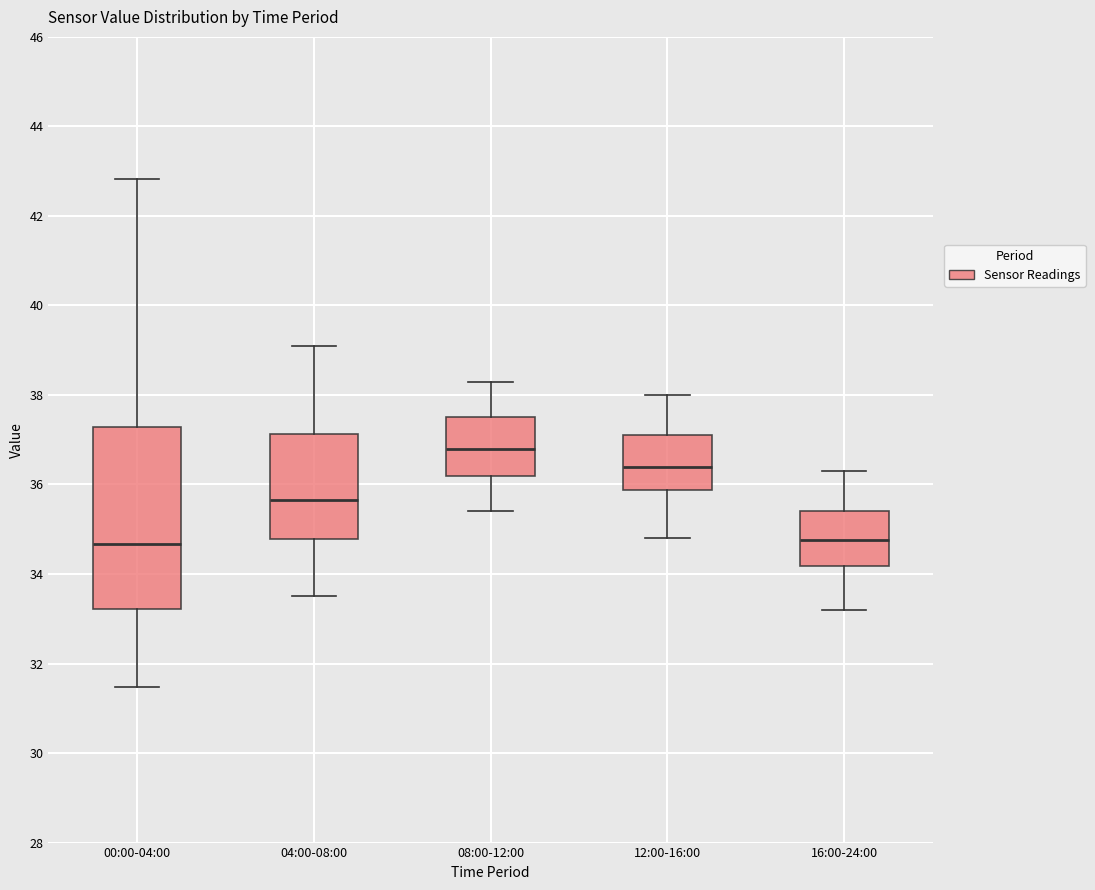

Which box has the highest median line?

08:00-12:00